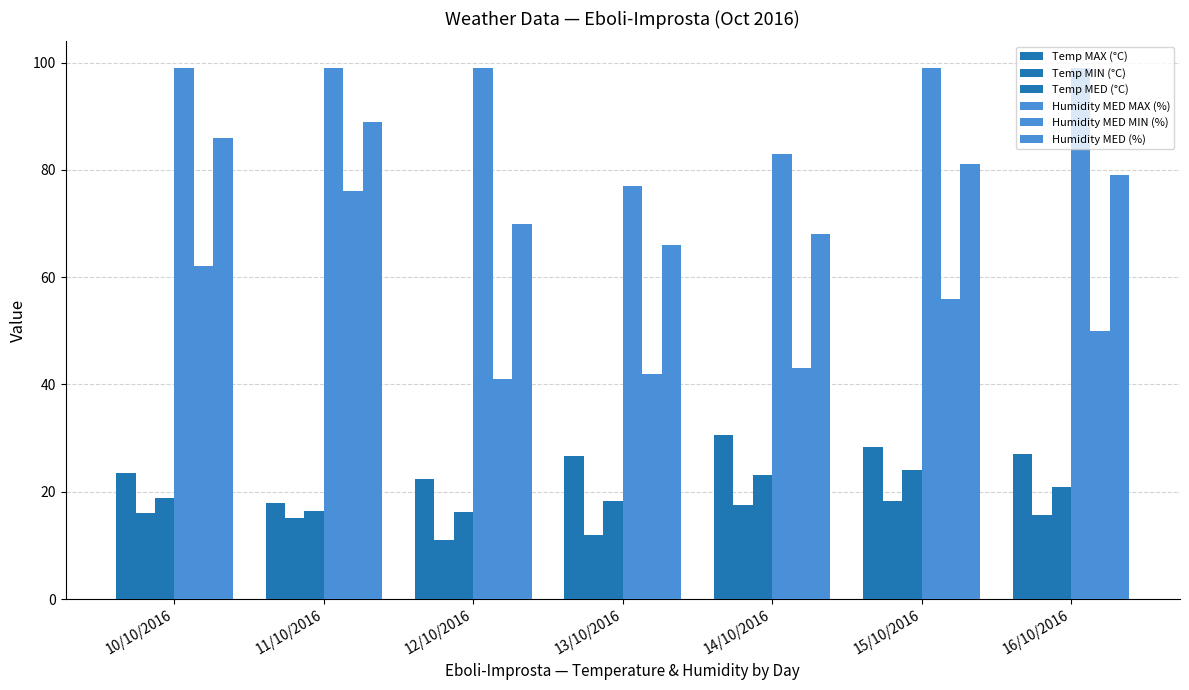

Does the chart contain stacked bars?

No